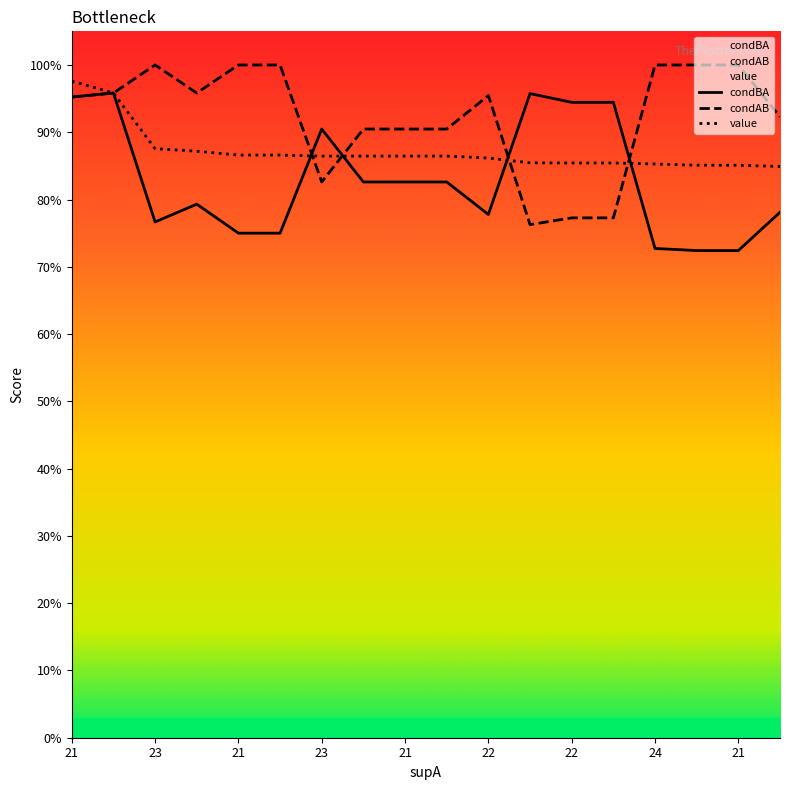

What is the value of the value point at the 13th from the left?

0.9